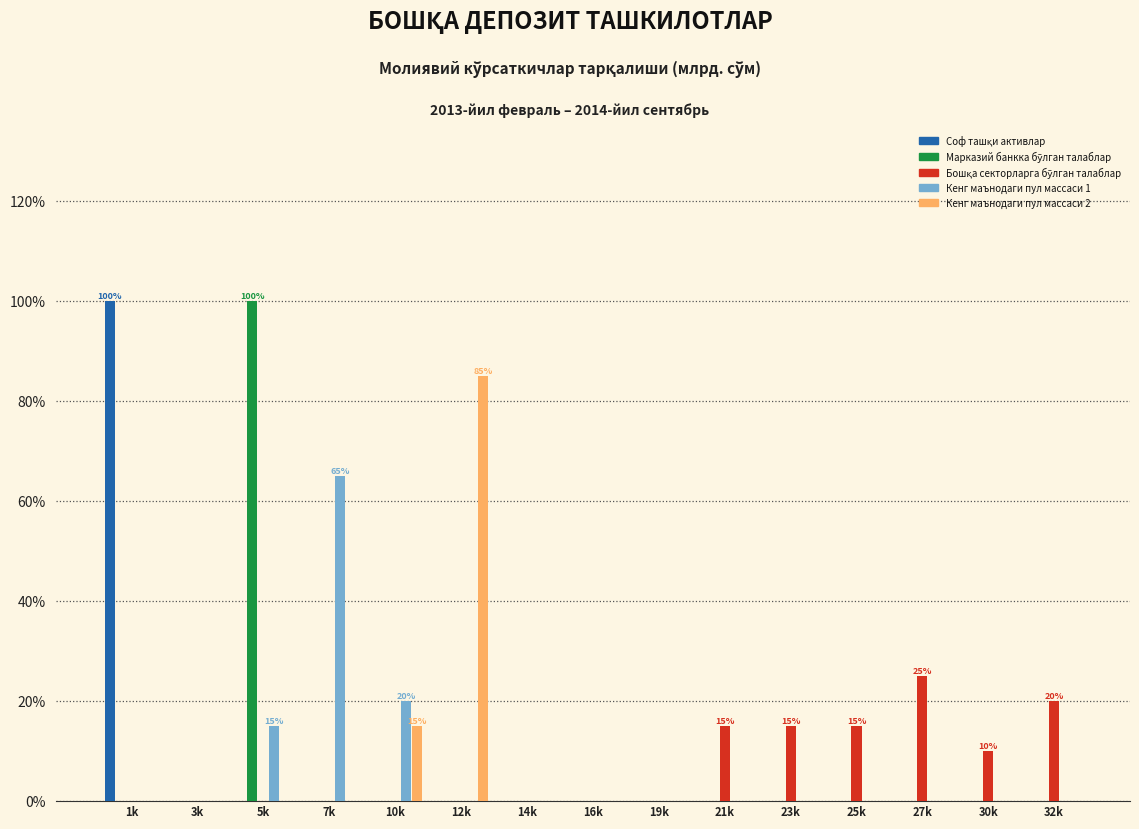

What is the maximum value for Кенг маънодаги пул массаси 2?

85